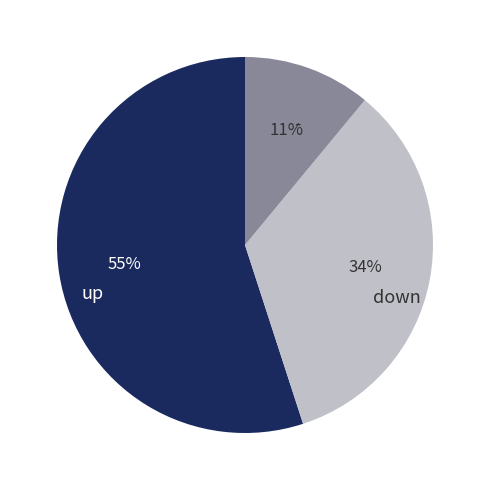

To the nearest percent, what is the combined percentage of - and up?

66%